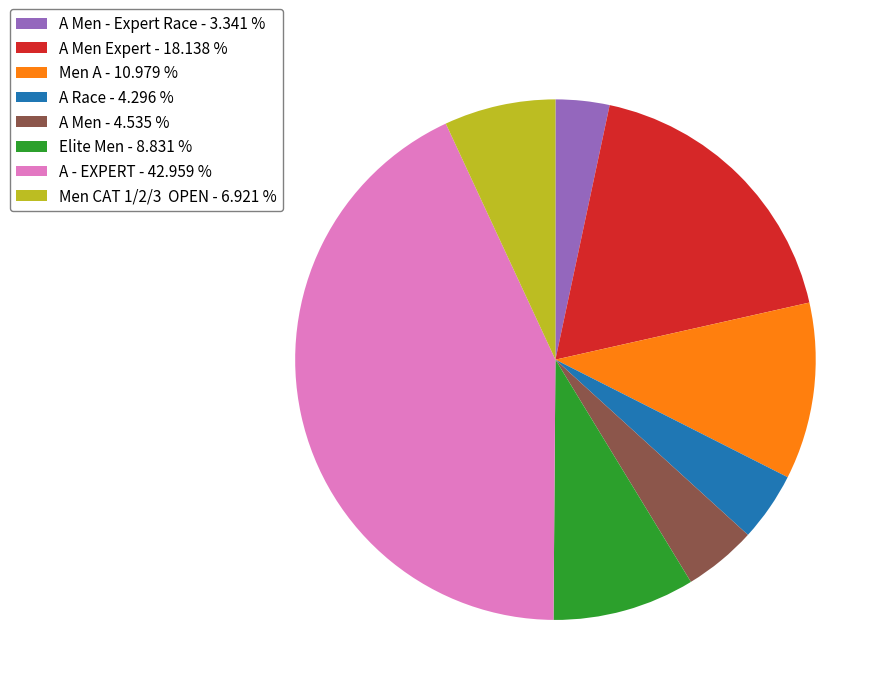

How many slices are in this pie chart?

8